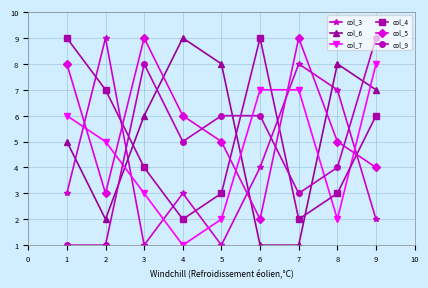

What is the average value of the col_3 series?

4